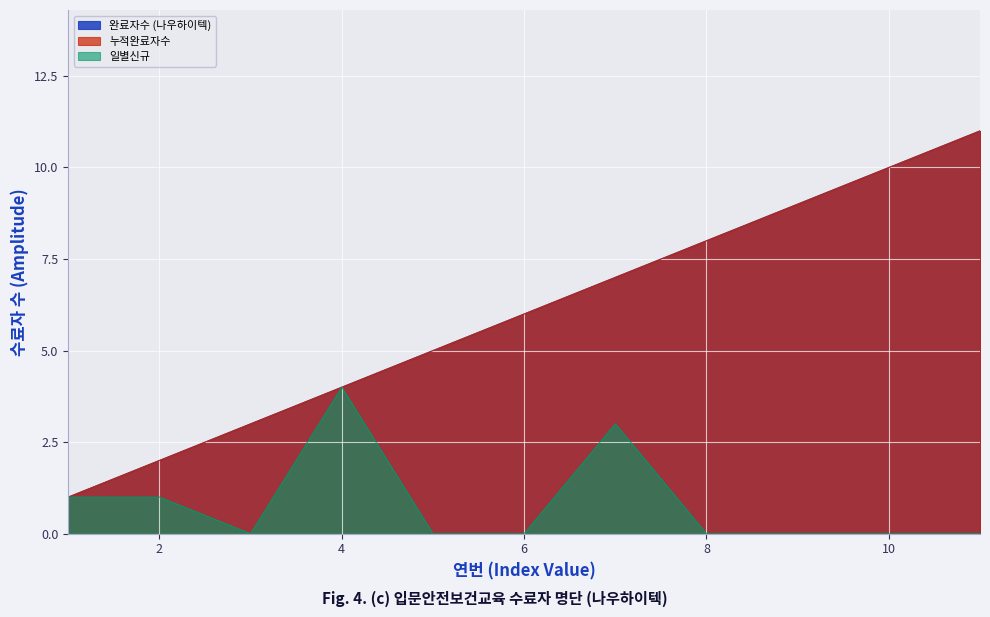

At which label does 완료자수 (나우하이텍) first exceed 6?

7